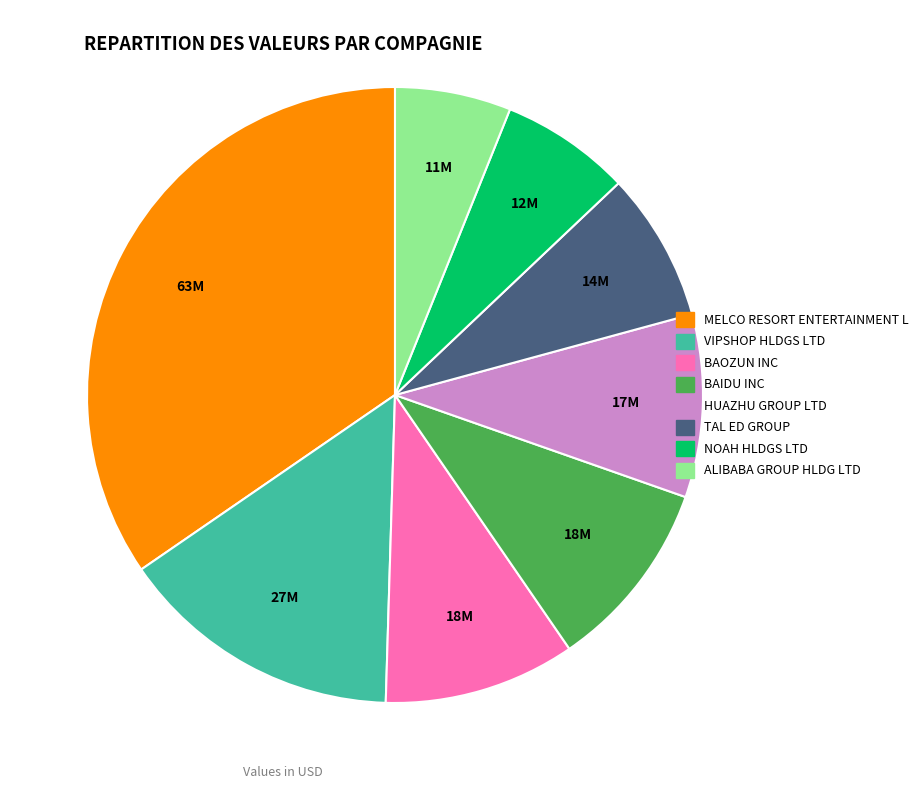

True or false: ALIBABA GROUP HLDG LTD accounts for 20% of the total.

False